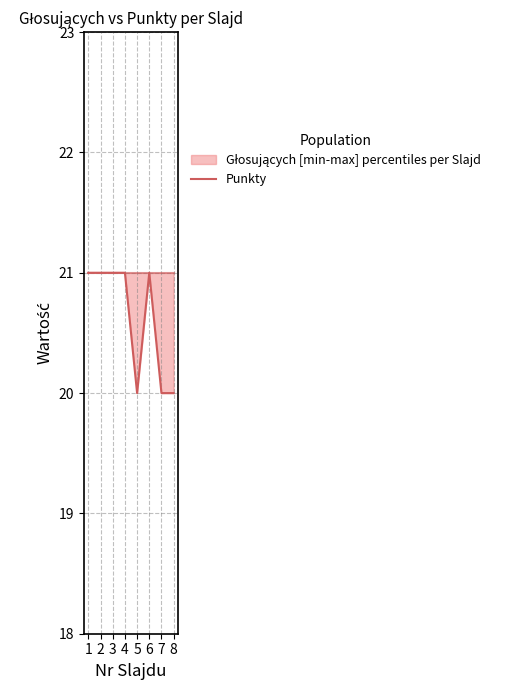

Is it true that the value at 6 is 8?

False